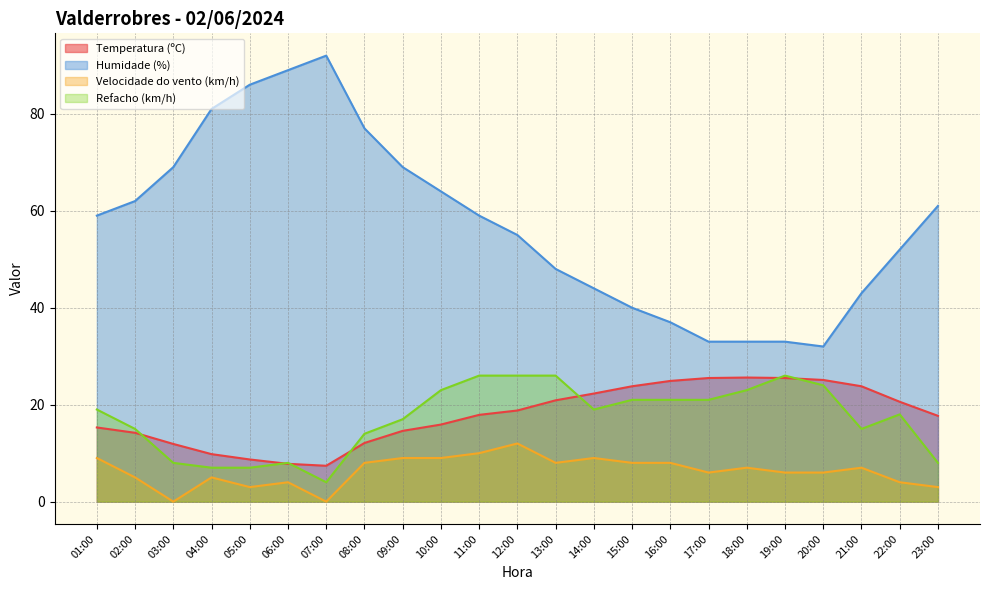

True or false: Humidade (%) and Refacho (km/h) intersect in this chart.

False